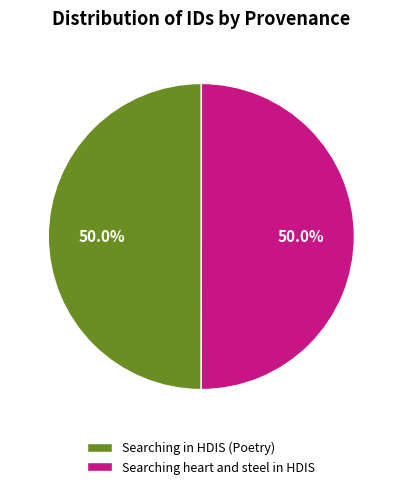

Is it true that Searching heart and steel in HDIS is 62% of the pie?

False